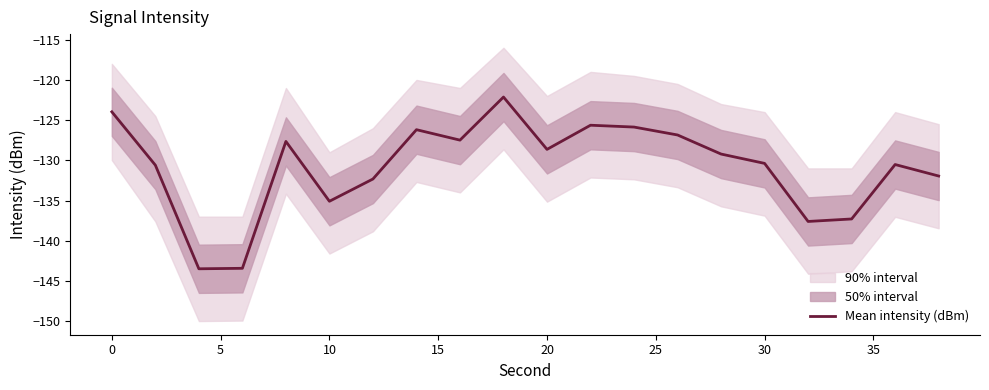

What is the difference between the maximum and second lowest values?

21.3